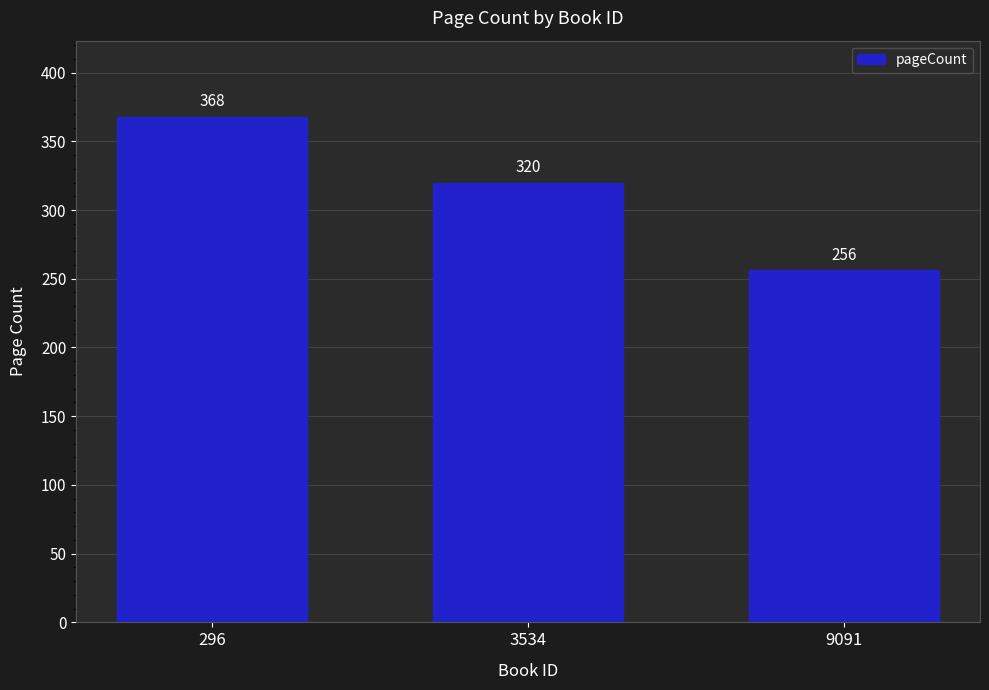

Which has a higher value, 9091 or 296?

296